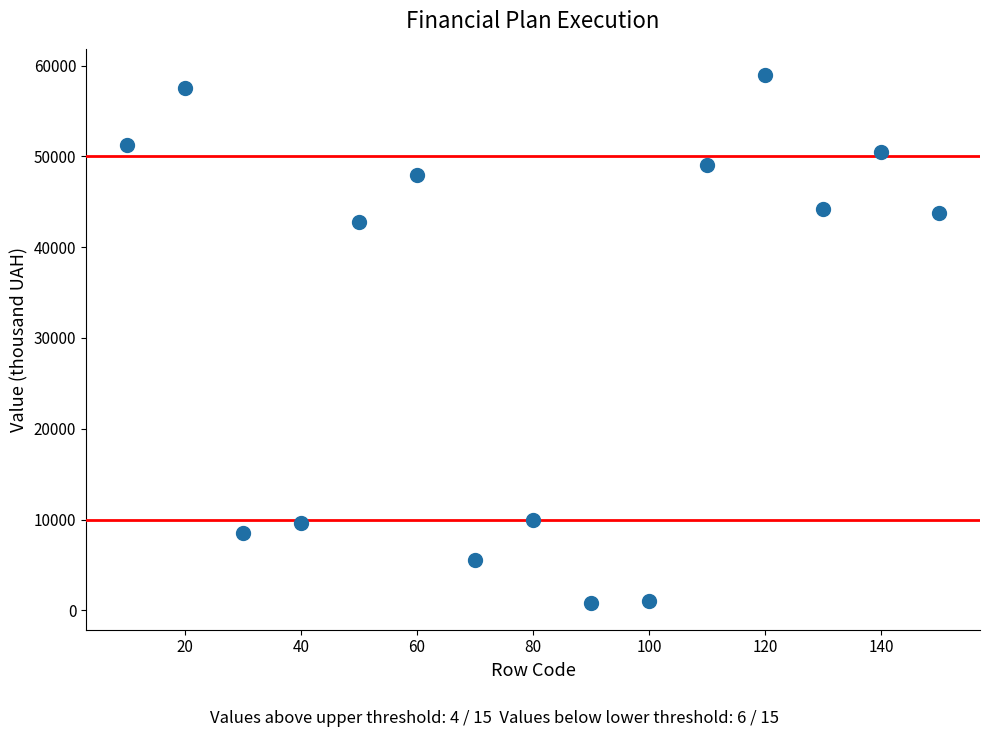

What Y value in the scatter plot is closest to 29859?

42756.0